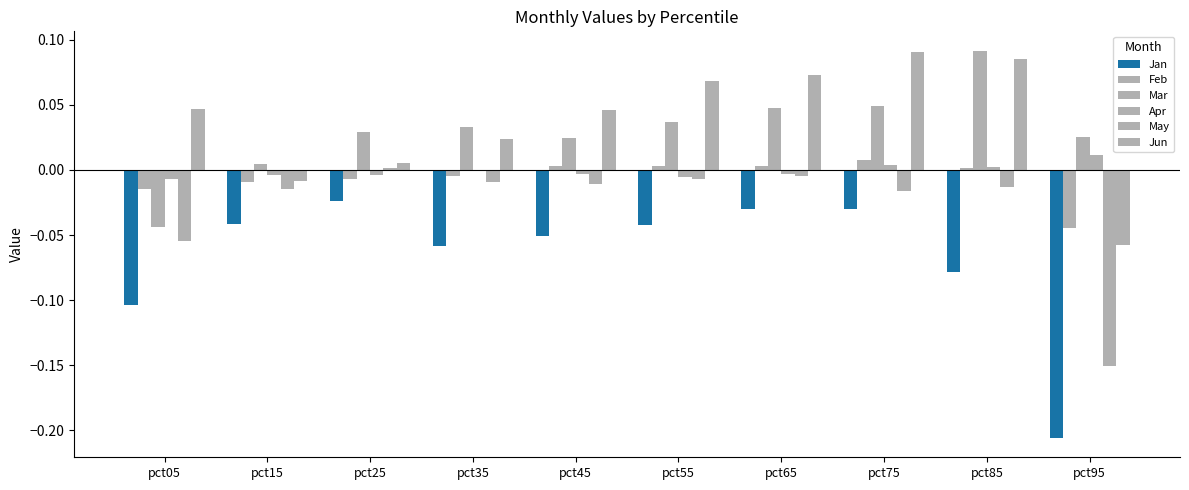

The value of Mar at pct15 is 0.0. True or false?

True